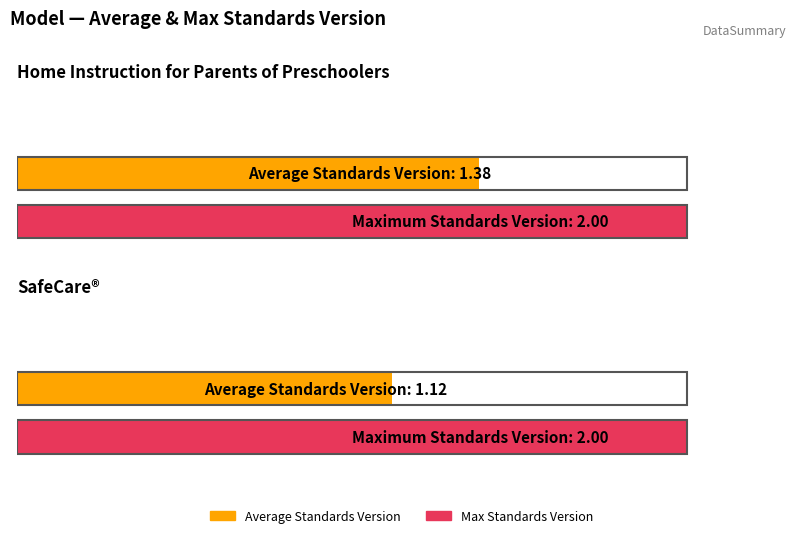

What is the difference between the highest and lowest values at SafeCare®?

0.9